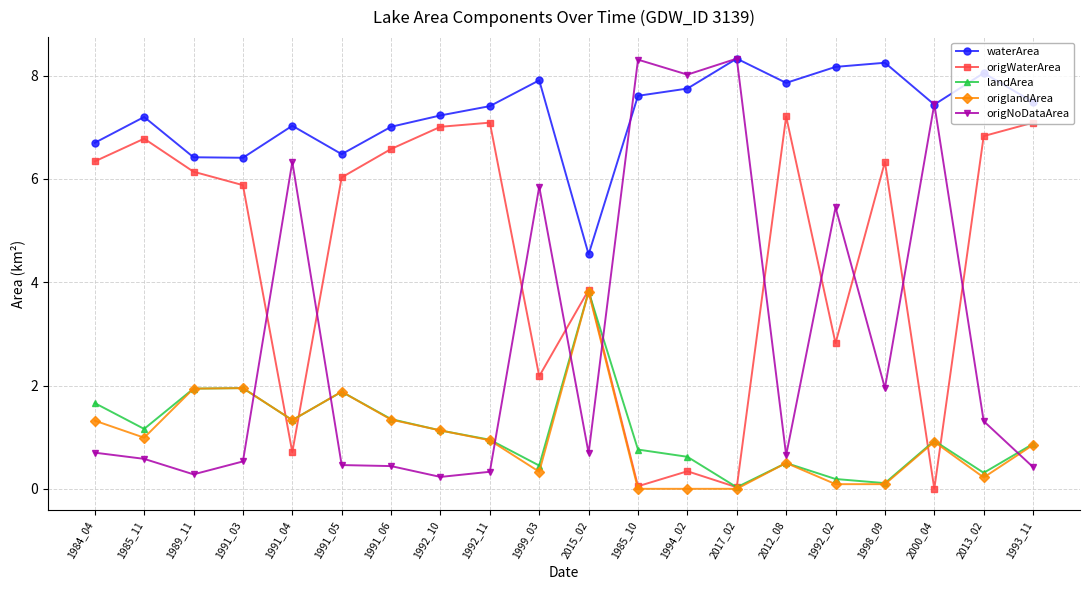

What is the greatest value displayed?

8.3